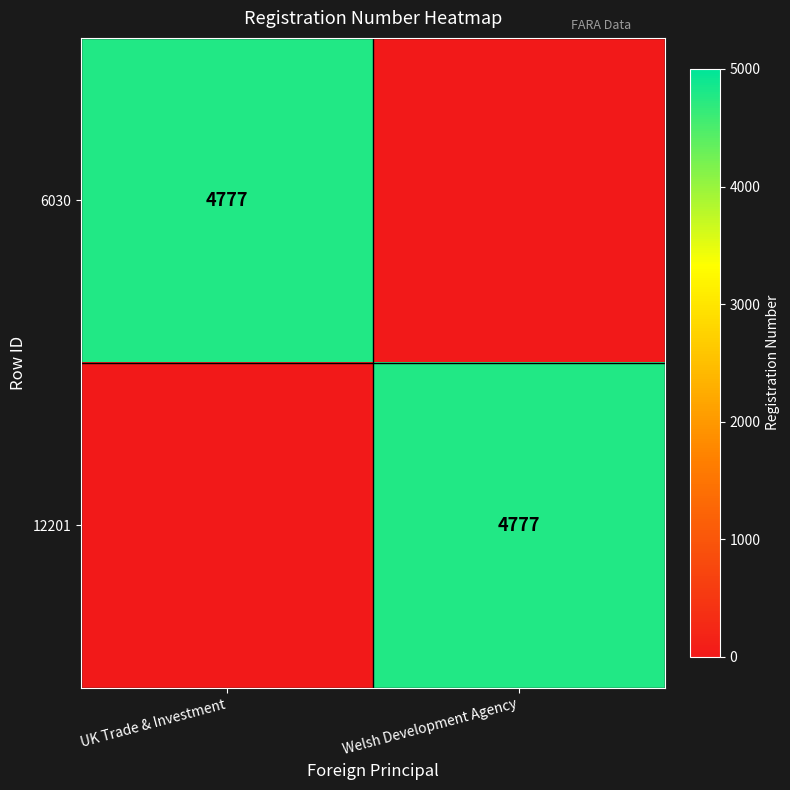

What is the maximum value shown in the chart?

4777